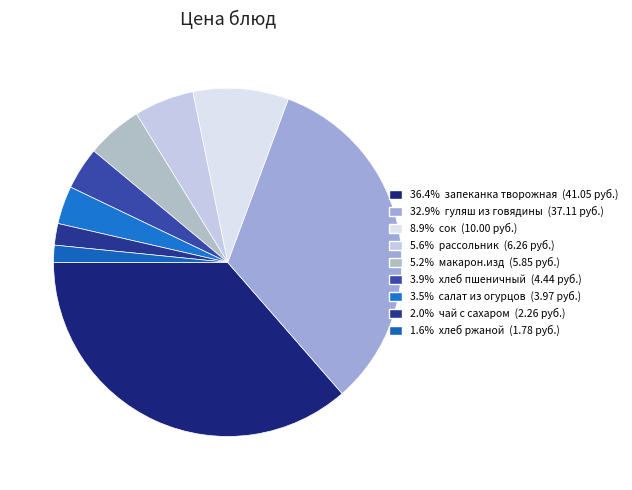

How many slices are in this pie chart?

9